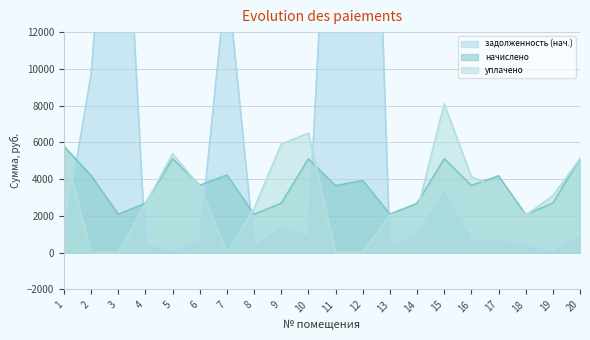

Reading left to right, transcribe all the data shown in this chart.

задолженность (нач.): 1=965.8	2=9695.1	3=28372.6	4=448.3	5=27.7	6=611.8	7=15206.3	8=347.4	9=1314.8	10=870.7	11=29397.8	12=45117.8	13=349.3	14=894.8	15=3298.7	16=609.9	17=696.8	18=345.6	19=0.0	20=852.7
начислено: 1=5794.6	2=4191.8	3=2090.3	4=2689.9	5=5116.4	6=3670.6	7=4225.4	8=2084.7	9=2689.9	10=5099.6	11=3648.2	12=3928.4	13=2095.9	14=2684.3	15=5110.9	16=3659.4	17=4180.6	18=2073.5	19=2695.5	20=5116.4
уплачено: 1=5690.1	2=0.0	3=0.0	4=2641.4	5=5377.9	6=3604.5	7=0.0	8=2394.6	9=5908.6	10=6507.3	11=0.0	12=0.0	13=2058.1	14=2236.9	15=8097.0	16=4137.4	17=3483.8	18=2036.1	19=3096.2	20=5112.8